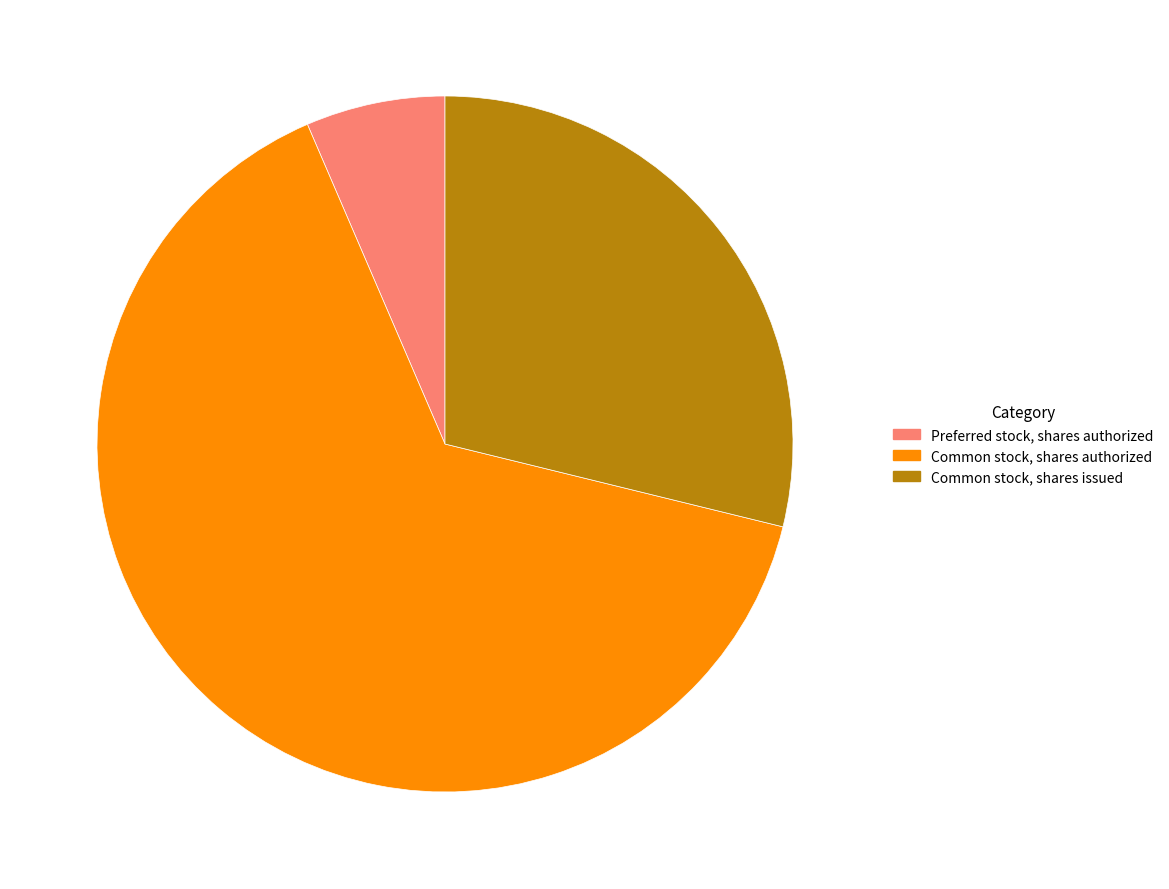

Rank the categories by value from lowest to highest.

Preferred stock, shares authorized, Common stock, shares issued, Common stock, shares authorized